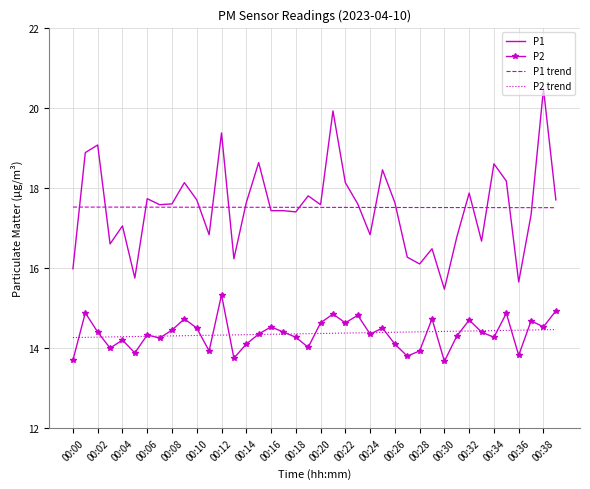

Which series has the widest spread of values?

P1